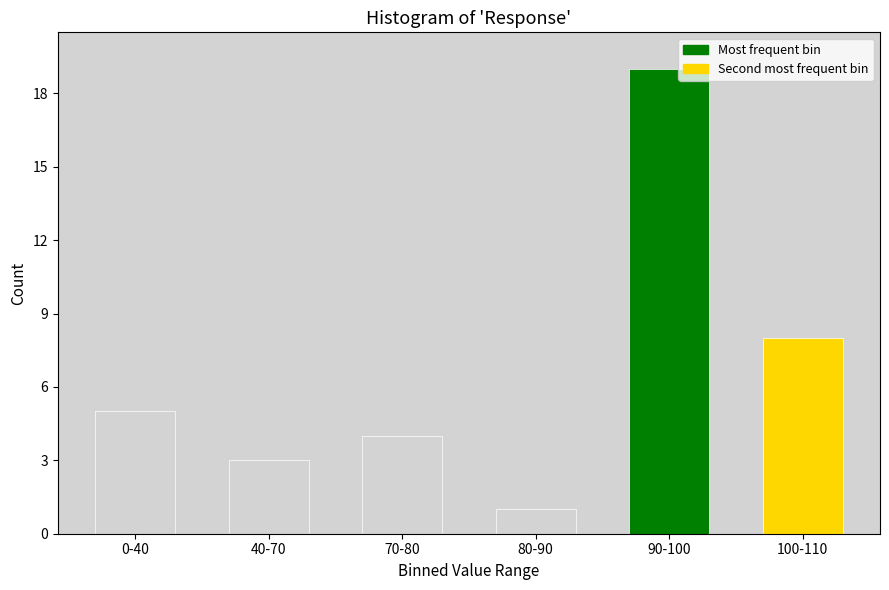

Reading left to right, list all the values displayed in this chart.

5	3	4	1	19	8